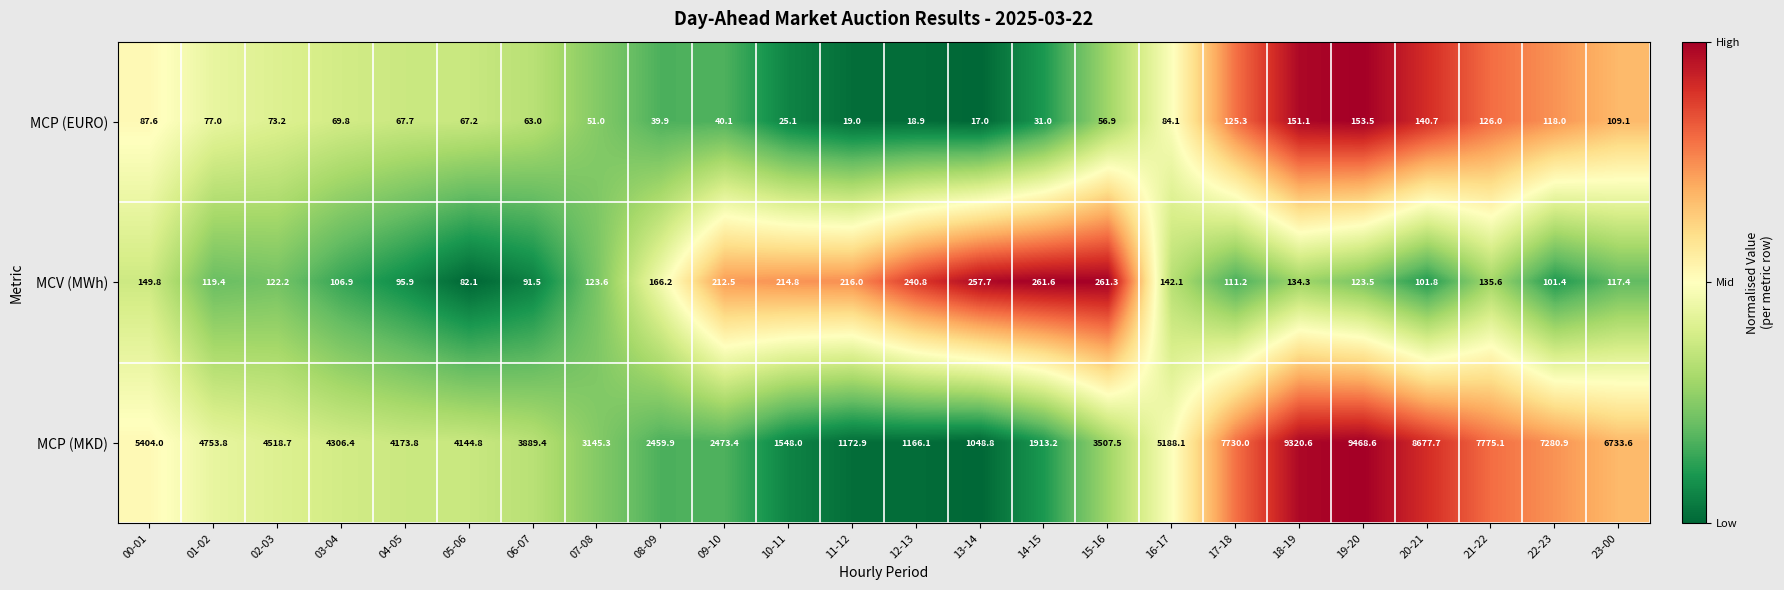

What is the difference between the maximum and minimum values in the MCV (MWh) series?

179.5